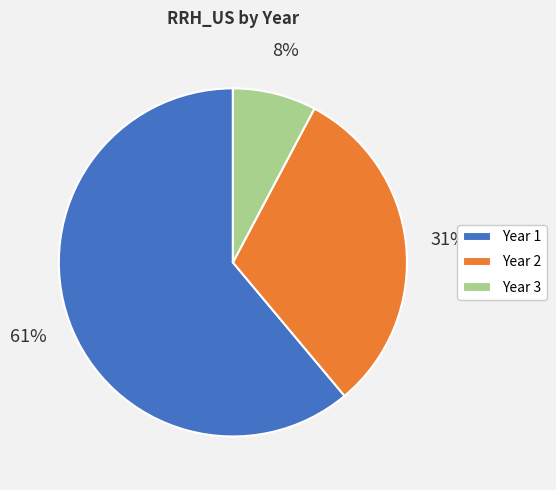

Which category has the biggest portion of the pie?

Year 1